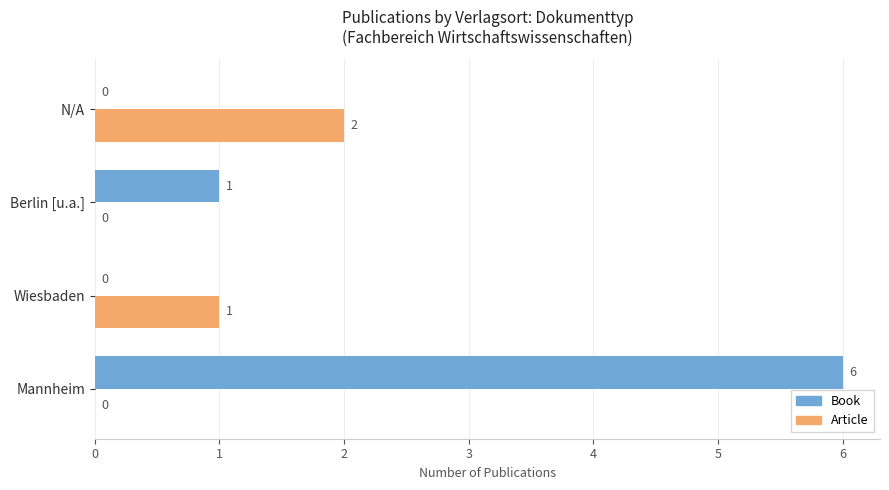

Between Berlin [u.a.] and N/A, which series saw the biggest shift?

Article